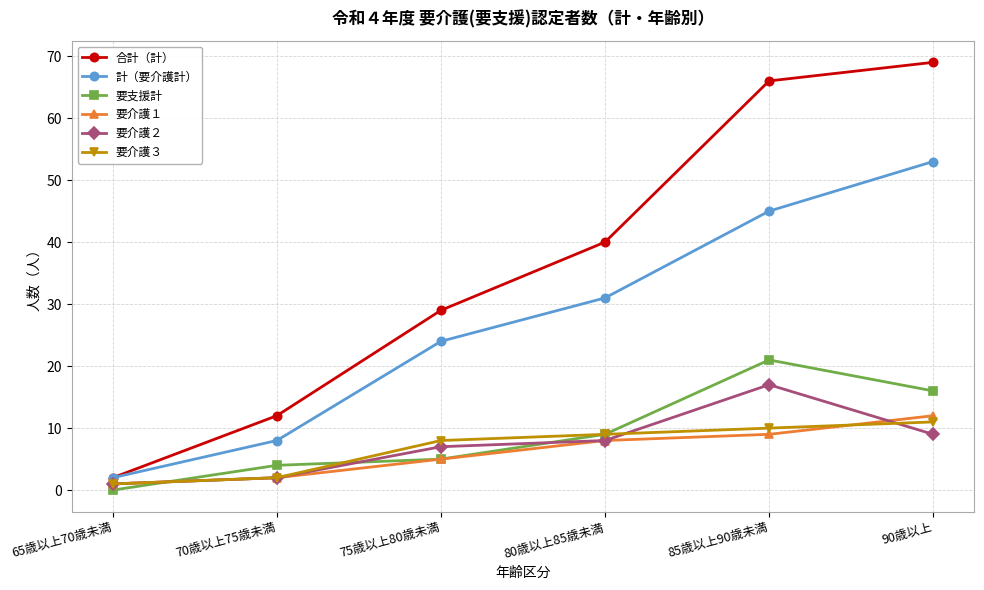

Reading left to right, what are all the values shown in this chart?

合計（計）: 65歳以上70歳未満=2	70歳以上75歳未満=12	75歳以上80歳未満=29	80歳以上85歳未満=40	85歳以上90歳未満=66	90歳以上=69
計（要介護計）: 65歳以上70歳未満=2	70歳以上75歳未満=8	75歳以上80歳未満=24	80歳以上85歳未満=31	85歳以上90歳未満=45	90歳以上=53
要支援計: 65歳以上70歳未満=0	70歳以上75歳未満=4	75歳以上80歳未満=5	80歳以上85歳未満=9	85歳以上90歳未満=21	90歳以上=16
要介護１: 65歳以上70歳未満=1	70歳以上75歳未満=2	75歳以上80歳未満=5	80歳以上85歳未満=8	85歳以上90歳未満=9	90歳以上=12
要介護２: 65歳以上70歳未満=1	70歳以上75歳未満=2	75歳以上80歳未満=7	80歳以上85歳未満=8	85歳以上90歳未満=17	90歳以上=9
要介護３: 65歳以上70歳未満=1	70歳以上75歳未満=2	75歳以上80歳未満=8	80歳以上85歳未満=9	85歳以上90歳未満=10	90歳以上=11